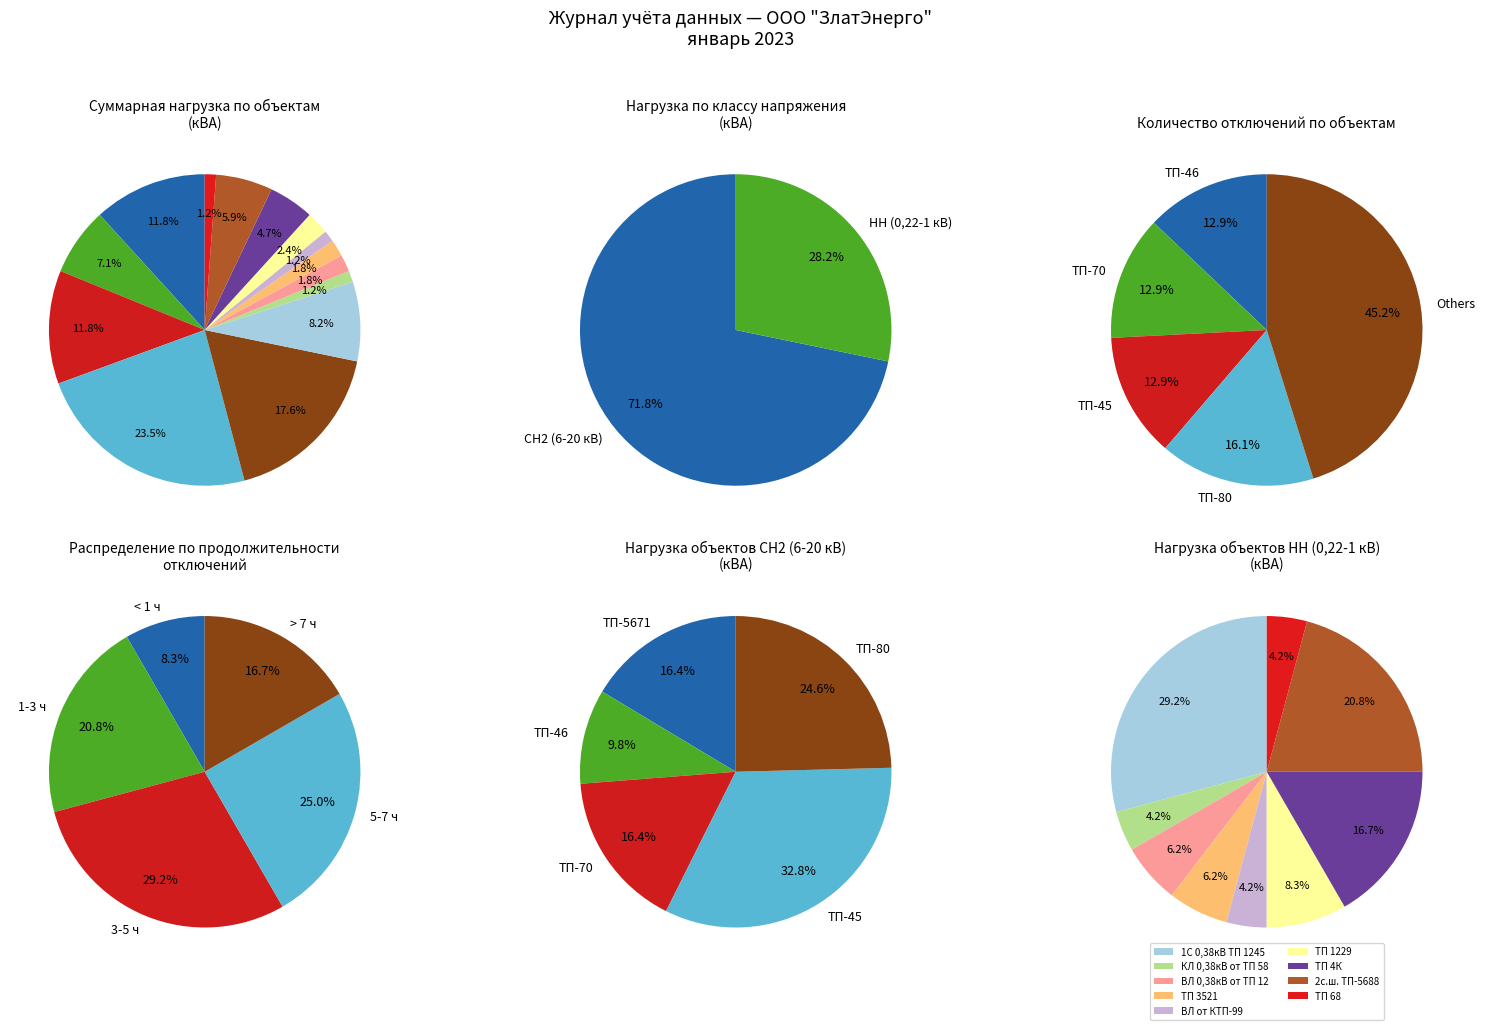

Is there any slice that represents more than half of the pie?

No